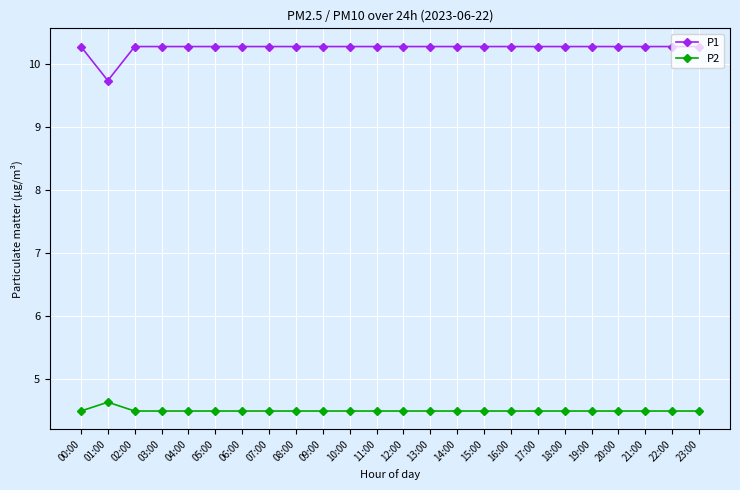

Is this an area chart (filled region under the line)?

No